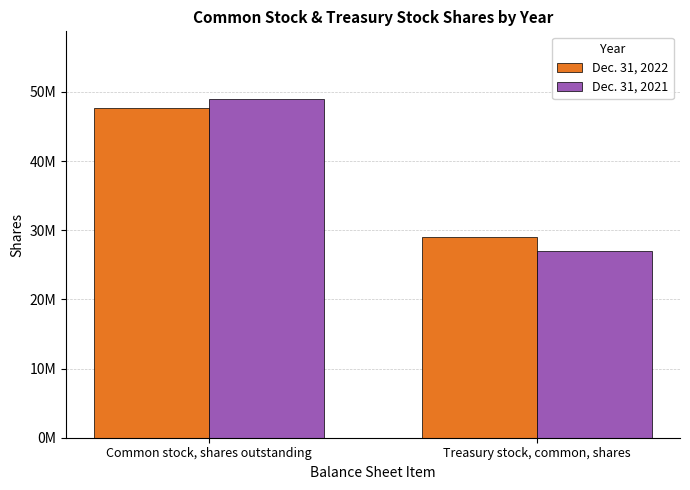

At which category does the chart reach its peak across all series?

Common stock, shares outstanding